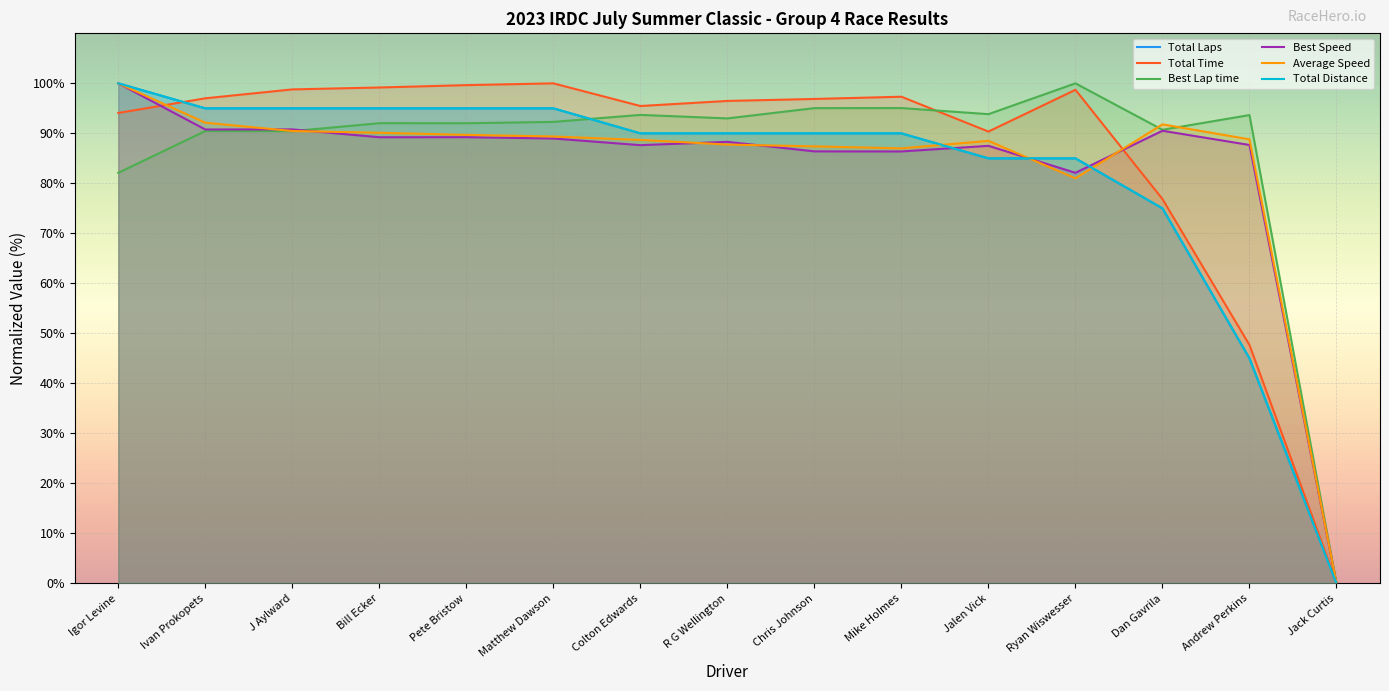

At which label is Average Speed closest to 50?

Ryan Wiswesser